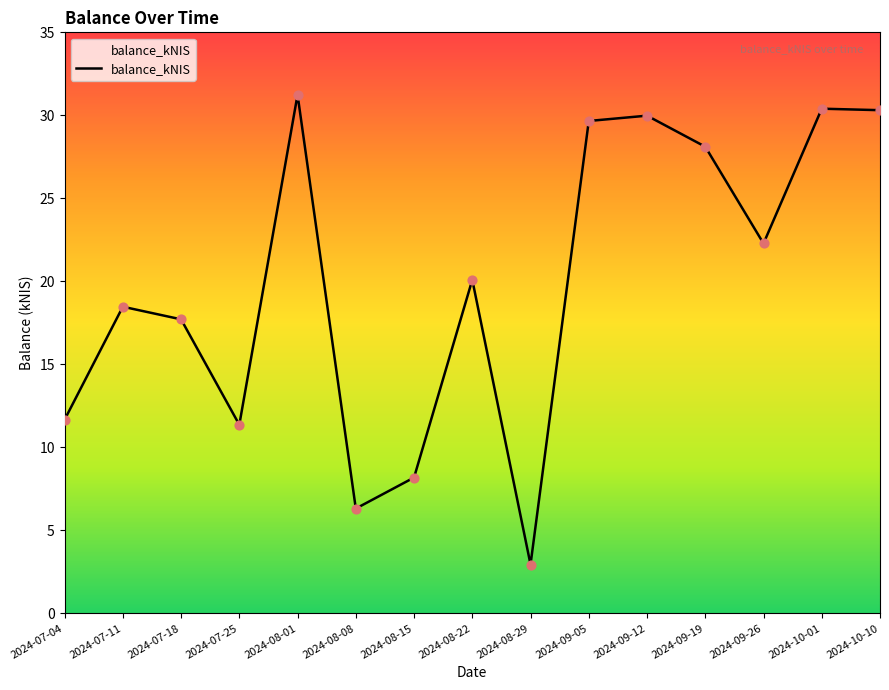

What is the change in value from 2024-08-08 to 2024-10-01?

+24.1